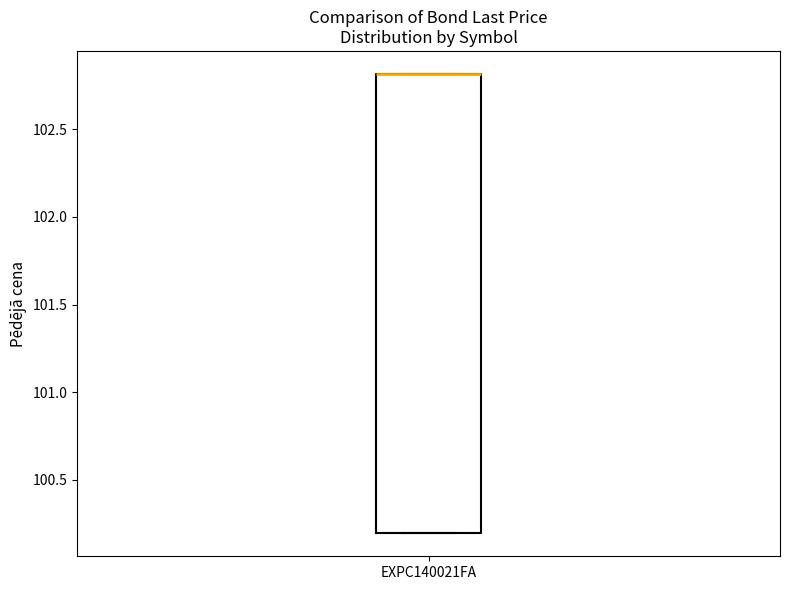

Transcribe this box plot: give where the median line is, the range the box spans, and where the two whiskers end, as read against the y-axis. The values are not printed on the chart, so give them approximately, as read against the axis.

median 102.8 (drawn on the box's upper edge), box 100.2 to 102.8, whiskers 100.2 to 102.8